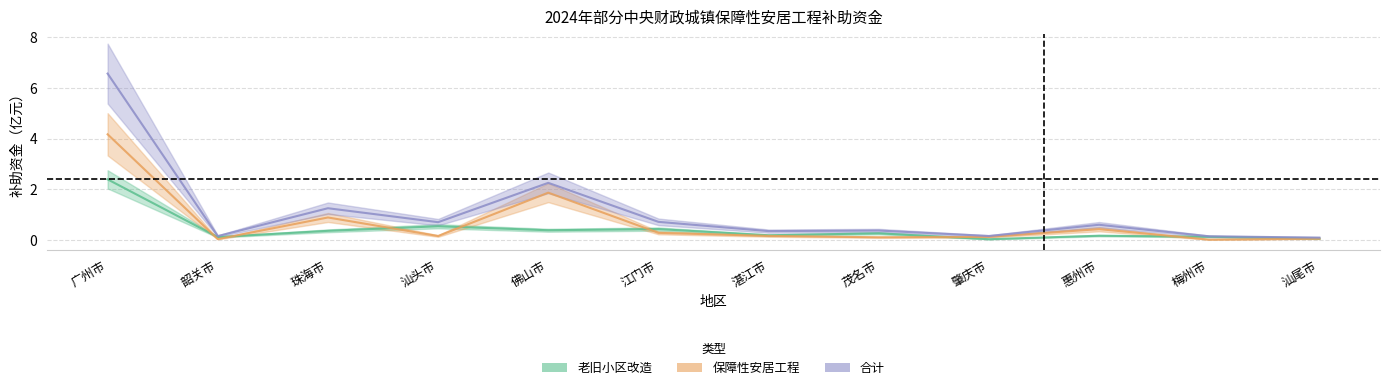

Does the chart display data point markers on the line(s)?

No